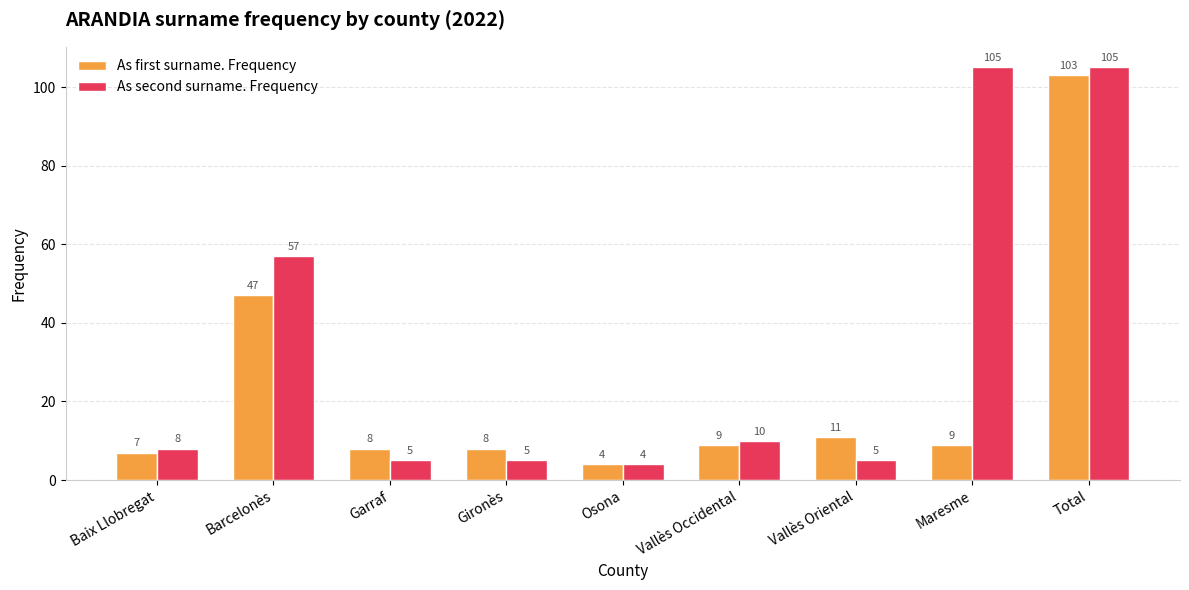

What is the value of the As second surname. Frequency bar at the 8th from the left?

105